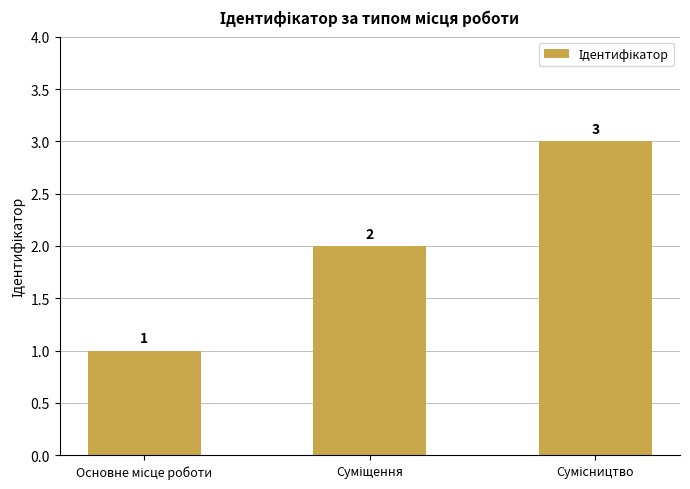

What is the greatest value displayed?

3